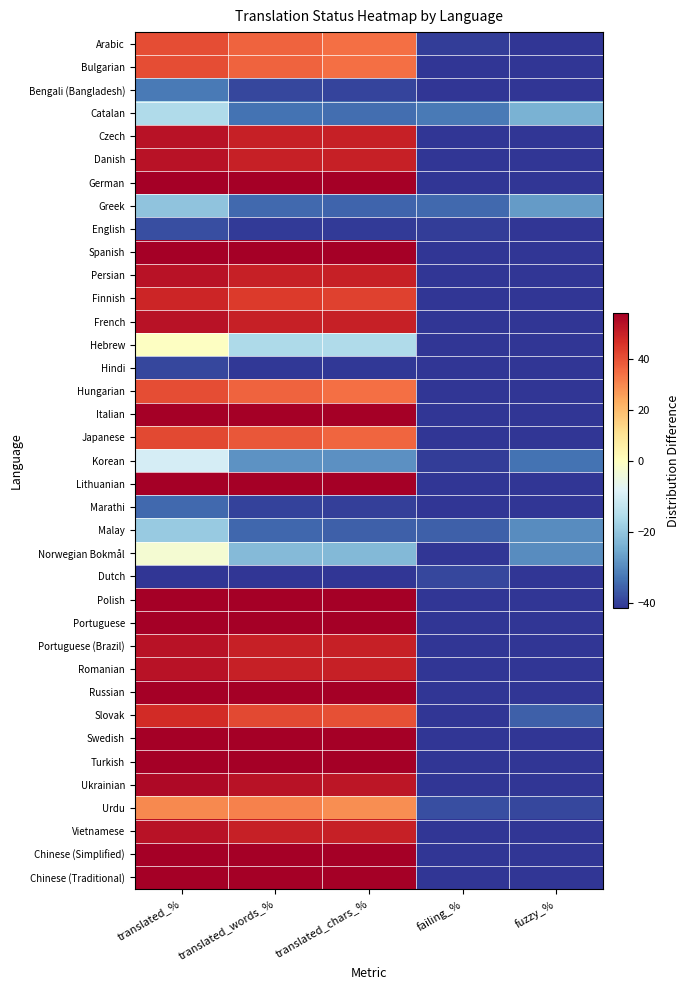

How many series are shown in this chart?

37